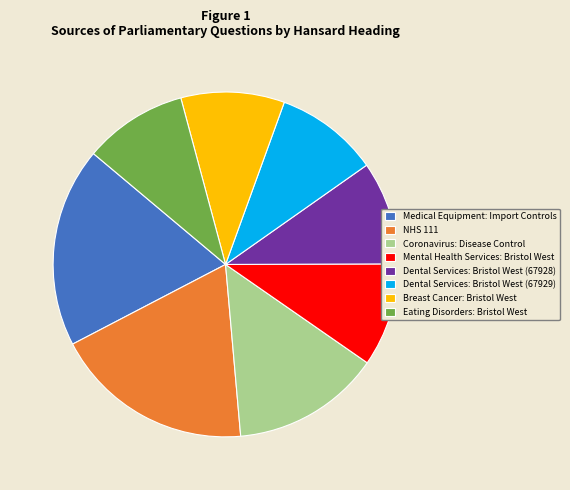

Is it true that Mental Health Services: Bristol West is 16% of the pie?

False